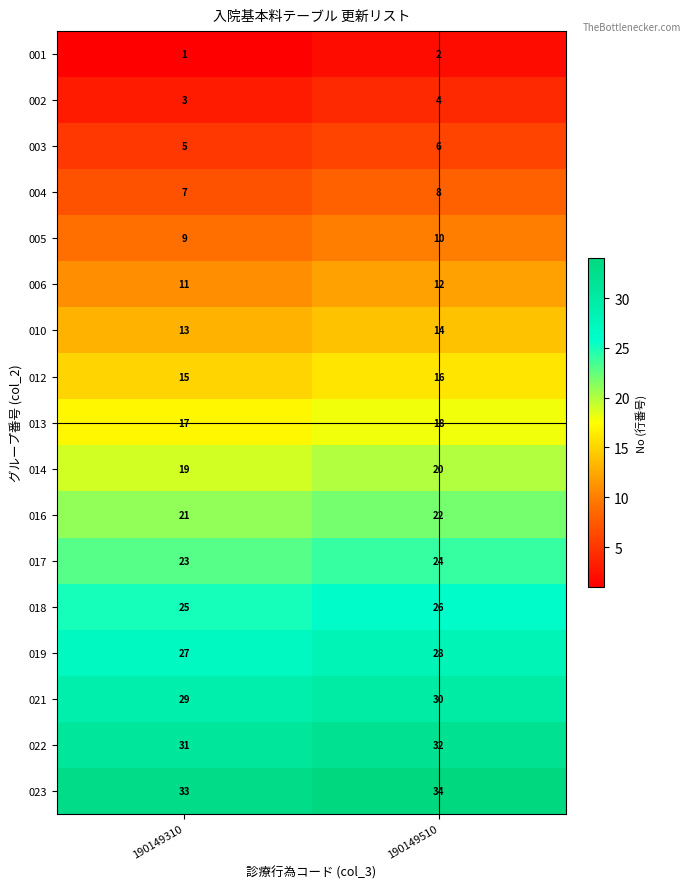

Is it true that 019 equals 28 at 190149510?

True